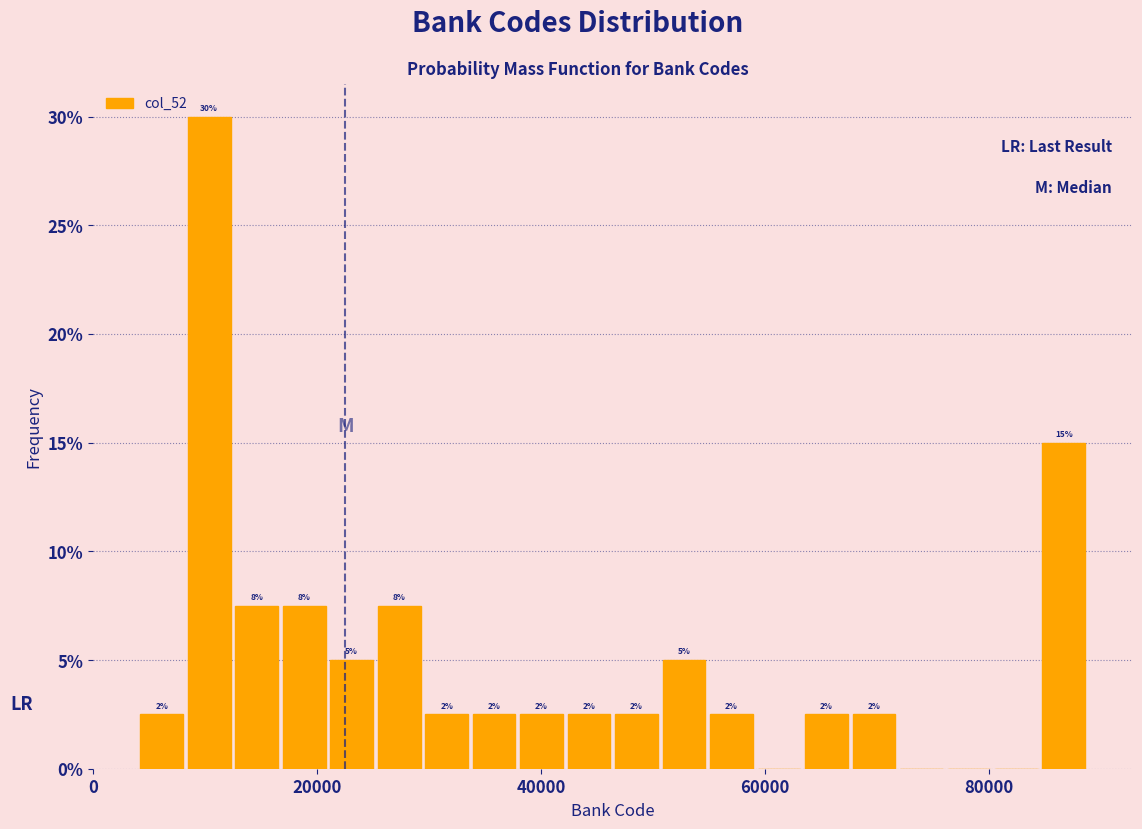

Read against the x-axis, roughly where is the centre of the tallest bar?

10000